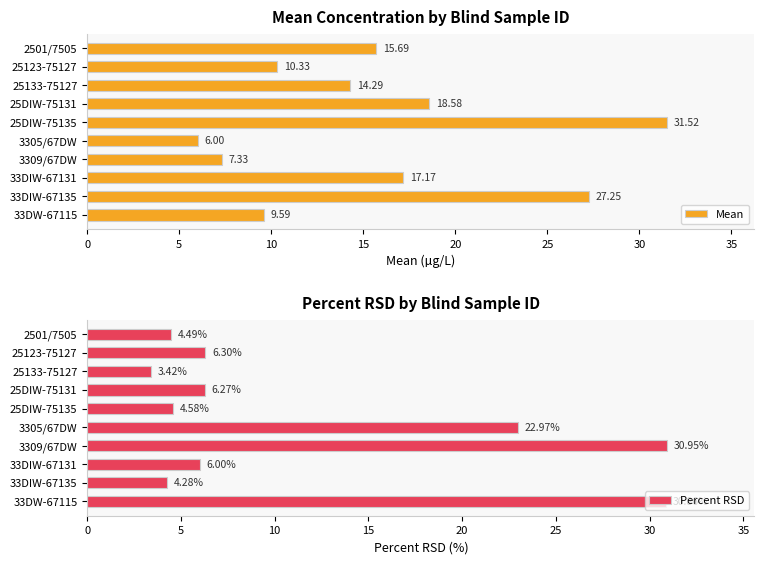

What is the sum of the Mean values at 2501/7505 and 25123-75127?

26.0